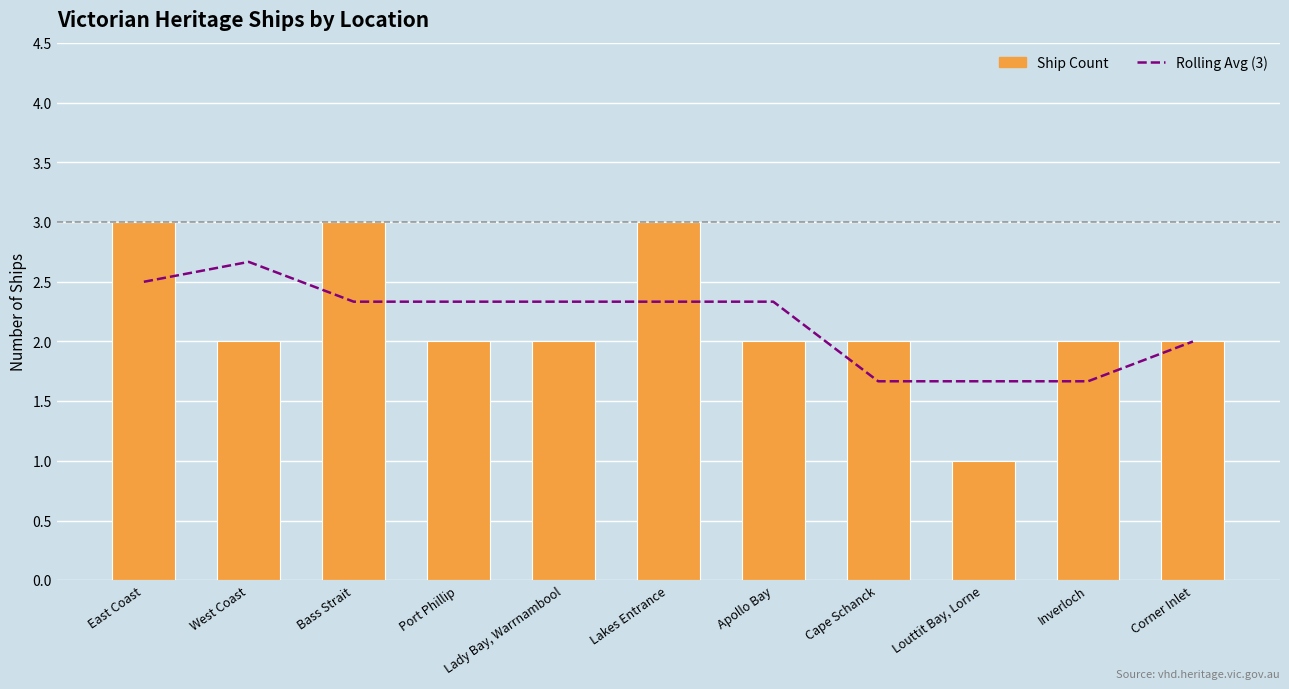

At which label does Ship Count first exceed 2?

East Coast